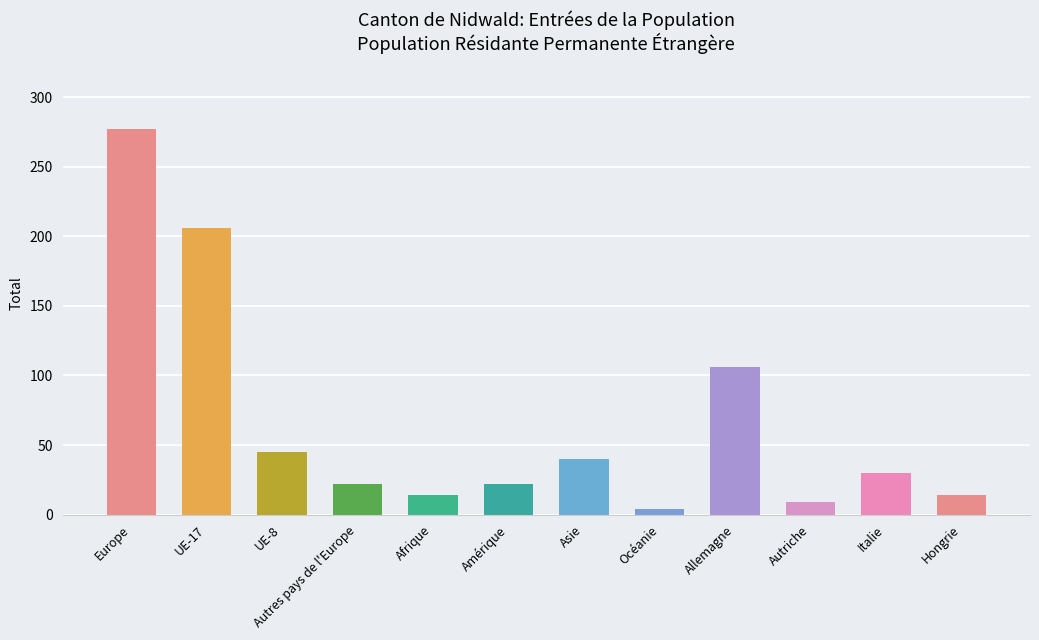

What is the label of the 10th bar from the left?

Autriche